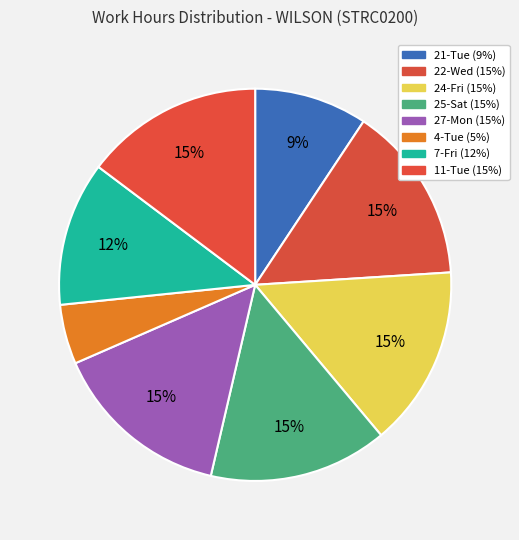

What is the ratio of the value at 24-Fri to the value at 25-Sat?

1.0